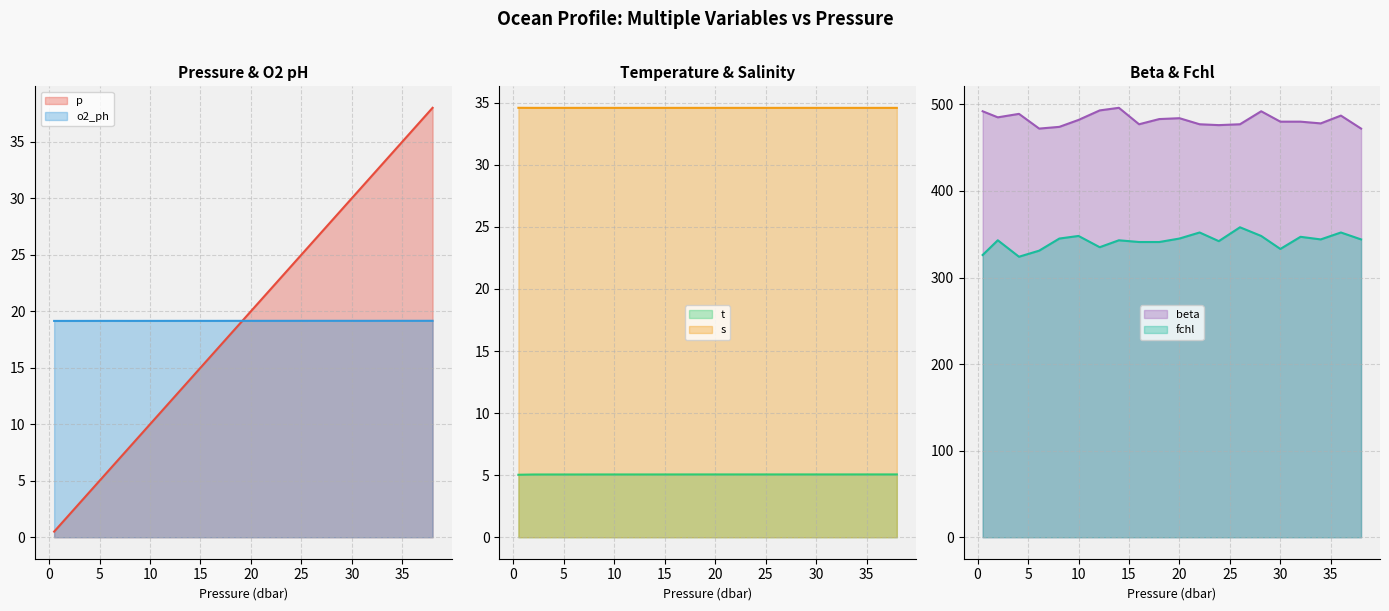

The o2_ph series shows 19.1 at 2.0. True or false?

True